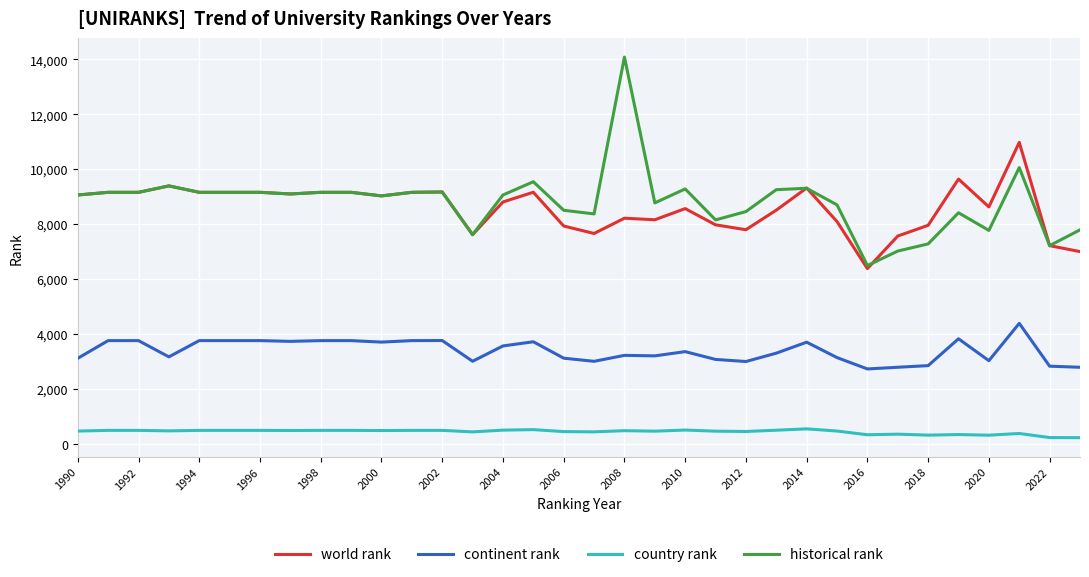

Is this an area chart (filled region under the line)?

No